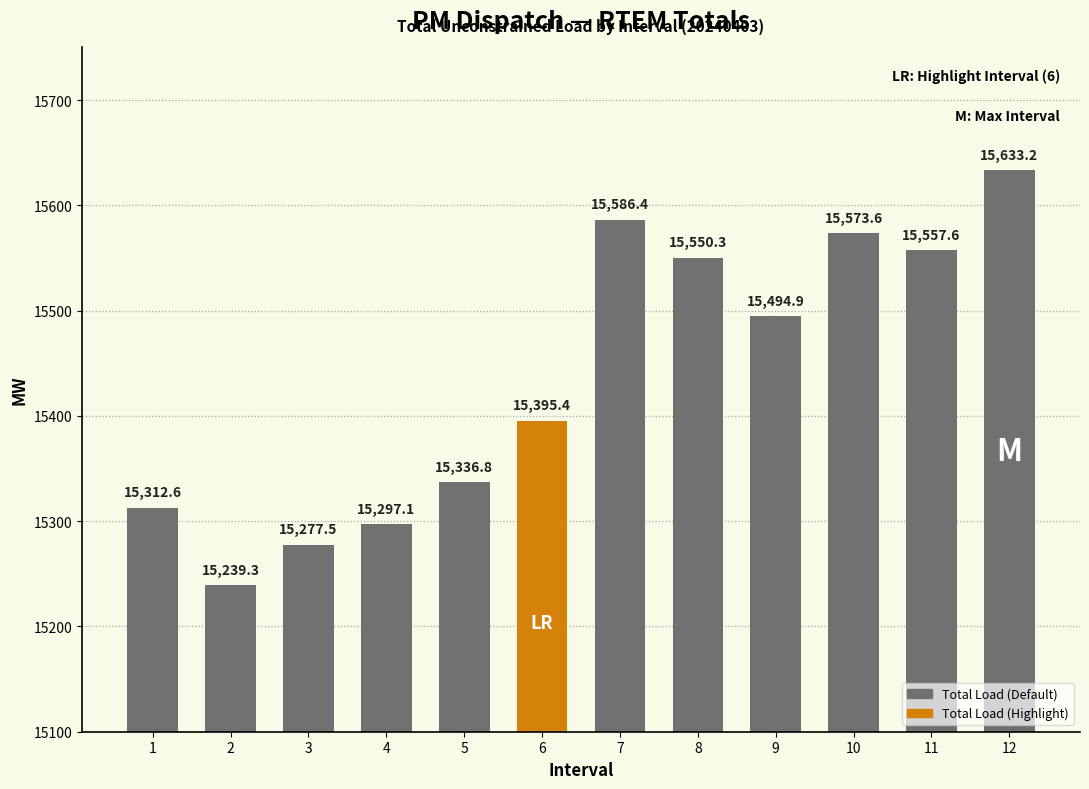

How many distinct data groups are displayed?

1